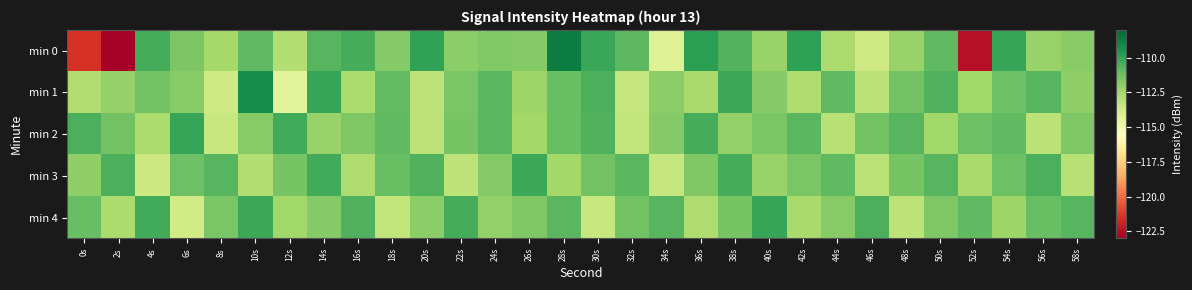

Reading left to right, list all the values displayed in this chart.

min 0: 0s=-121.5	2s=-122.9	4s=-110.4	6s=-111.5	8s=-112.6	10s=-110.9	12s=-112.9	14s=-110.7	16s=-110.4	18s=-111.7	20s=-109.9	22s=-111.9	24s=-111.6	26s=-111.7	28s=-108.7	30s=-110.1	32s=-110.9	34s=-114.2	36s=-109.9	38s=-110.7	40s=-112.2	42s=-109.9	44s=-112.6	46s=-113.7	48s=-112.2	50s=-110.9	52s=-122.5	54s=-110.1	56s=-112.2	58s=-111.9
min 1: 0s=-112.8	2s=-112.1	4s=-111.3	6s=-111.8	8s=-113.7	10s=-109.2	12s=-114.4	14s=-110.1	16s=-112.7	18s=-111.0	20s=-113.2	22s=-111.5	24s=-110.8	26s=-112.3	28s=-111.1	30s=-110.5	32s=-113.4	34s=-111.9	36s=-112.6	38s=-110.2	40s=-111.7	42s=-112.8	44s=-110.9	46s=-113.1	48s=-111.3	50s=-110.6	52s=-112.4	54s=-111.2	56s=-110.7	58s=-112.0
min 2: 0s=-110.5	2s=-111.3	4s=-112.7	6s=-110.1	8s=-113.5	10s=-111.8	12s=-110.3	14s=-112.2	16s=-111.6	18s=-110.9	20s=-113.2	22s=-111.4	24s=-110.8	26s=-112.5	28s=-111.1	30s=-110.6	32s=-113.3	34s=-111.7	36s=-110.4	38s=-112.1	40s=-111.5	42s=-110.8	44s=-113.0	46s=-111.3	48s=-110.7	50s=-112.4	52s=-111.2	54s=-110.9	56s=-113.1	58s=-111.6
min 3: 0s=-112.0	2s=-110.5	4s=-113.6	6s=-111.2	8s=-110.7	10s=-112.9	12s=-111.4	14s=-110.3	16s=-112.8	18s=-111.1	20s=-110.6	22s=-113.2	24s=-111.7	26s=-110.2	28s=-112.5	30s=-111.3	32s=-110.8	34s=-113.4	36s=-111.6	38s=-110.4	40s=-112.2	42s=-111.5	44s=-110.9	46s=-113.1	48s=-111.4	50s=-110.7	52s=-112.6	54s=-111.2	56s=-110.5	58s=-113.0
min 4: 0s=-111.1	2s=-112.7	4s=-110.3	6s=-113.8	8s=-111.5	10s=-110.2	12s=-112.4	14s=-111.7	16s=-110.6	18s=-113.3	20s=-111.9	22s=-110.4	24s=-112.1	26s=-111.6	28s=-110.8	30s=-113.5	32s=-111.3	34s=-110.7	36s=-112.8	38s=-111.4	40s=-110.1	42s=-112.6	44s=-111.8	46s=-110.5	48s=-113.2	50s=-111.6	52s=-110.9	54s=-112.3	56s=-111.1	58s=-110.7